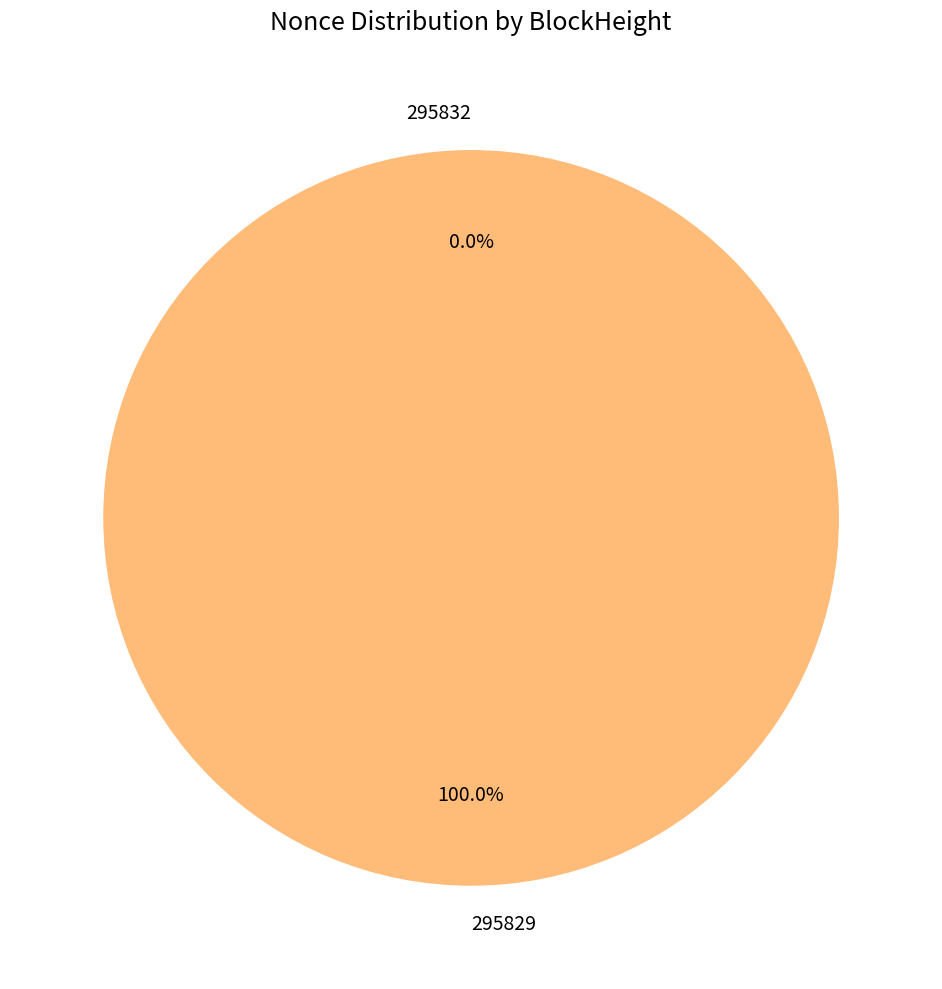

Is the sum of 295832 and 295829 greater than half?

Yes